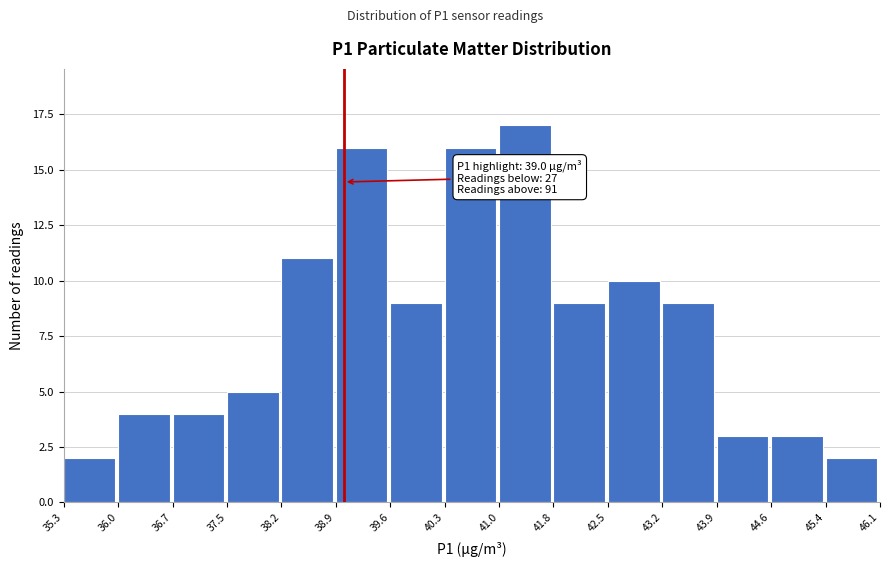

Which range on the x-axis has the tallest bar?

41.0 to 41.8